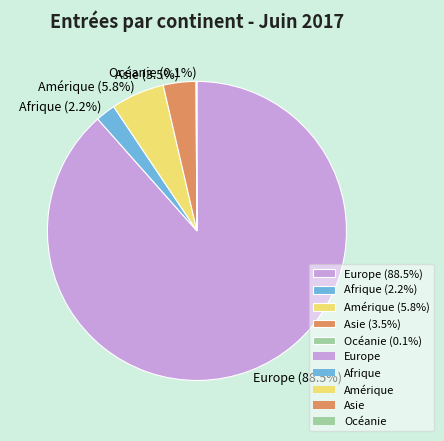

Between Afrique (2.2%) and Europe (88.5%), which is larger?

Europe (88.5%)